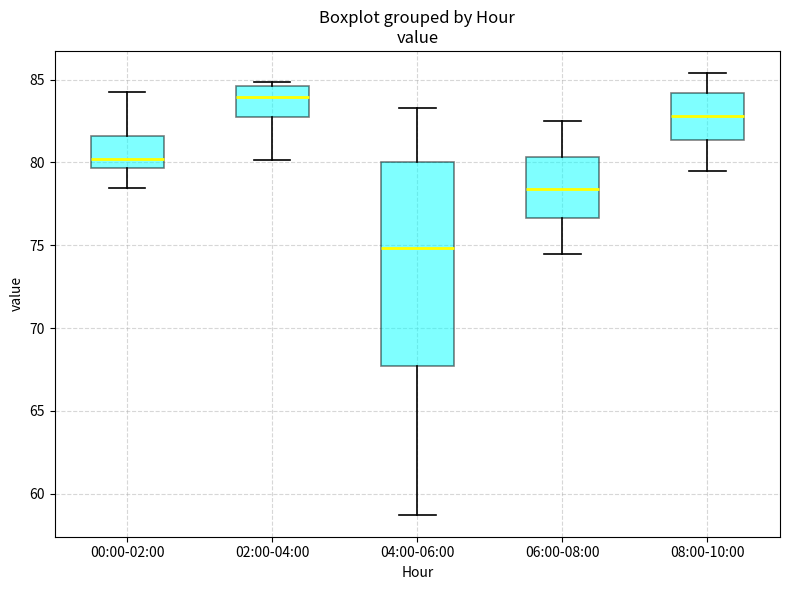

Reading left to right, transcribe this box plot: for each box, give where its median line is, the range the box spans, and where its two whiskers end, as read against the y-axis. The values are not printed on the chart, so give them approximately, as read against the axis.

00:00-02:00: median 80.0, box 79.5 to 81.5, whiskers 78.5 to 84.5
02:00-04:00: median 84.0, box 82.5 to 84.5, whiskers 80.0 to 85.0
04:00-06:00: median 75.0, box 67.5 to 80.0, whiskers 58.5 to 83.5
06:00-08:00: median 78.5, box 76.5 to 80.5, whiskers 74.5 to 82.5
08:00-10:00: median 83.0, box 81.5 to 84.0, whiskers 79.5 to 85.5